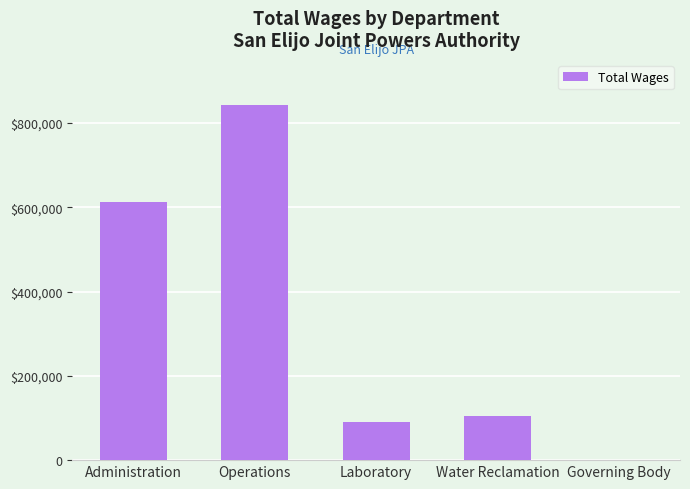

What position from the left is Operations?

2